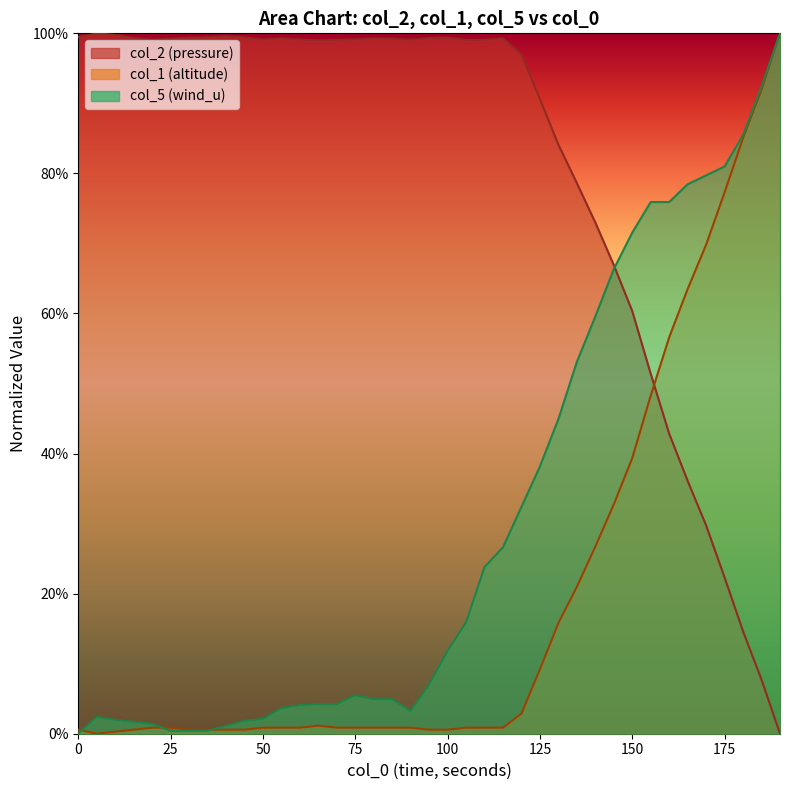

Is the value of col_5 at 125.0 greater than the value of col_1 at 10.0?

Yes